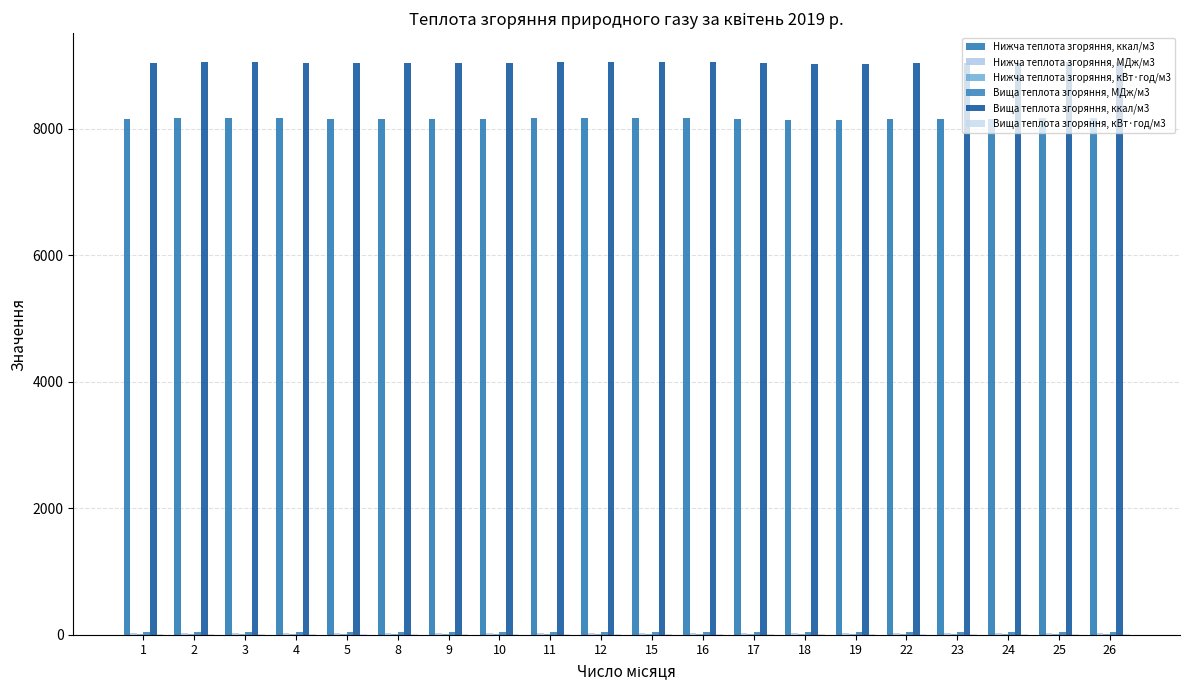

Which has a higher value, 26 or 15?

26